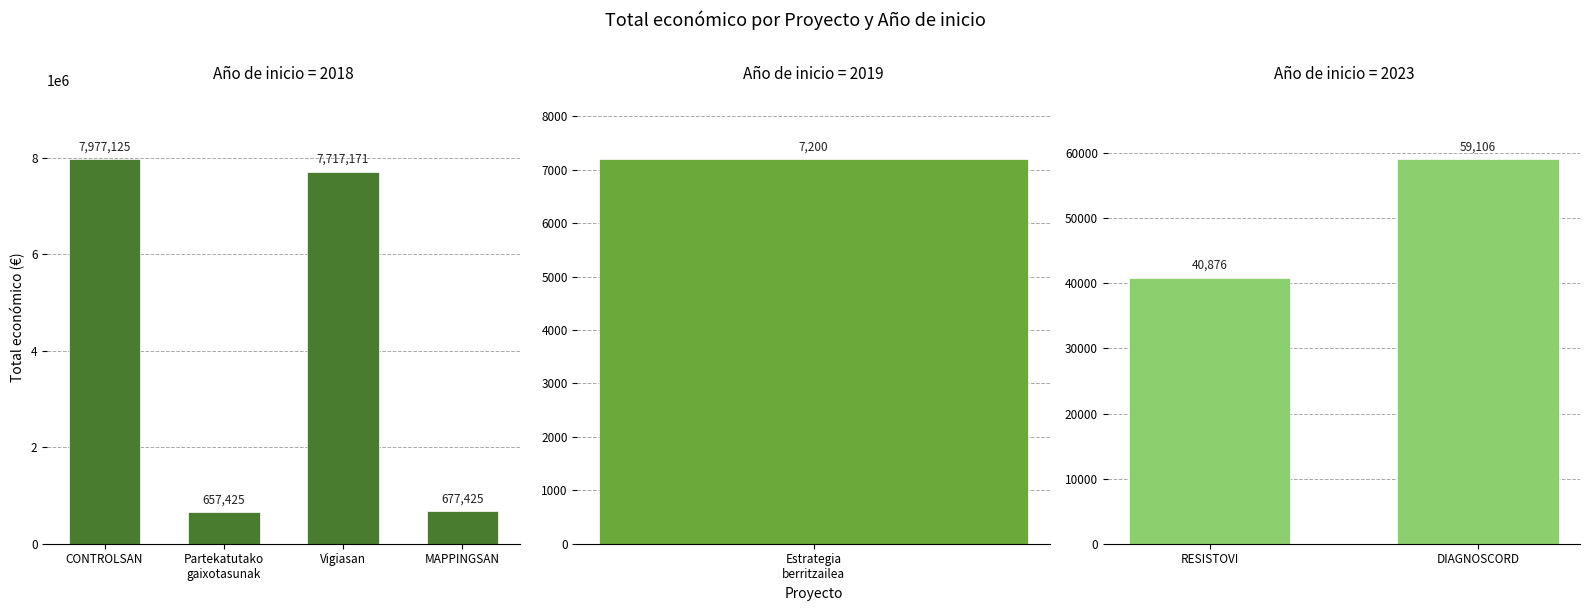

What is the change in value from 2023 to 2018?

+7936249